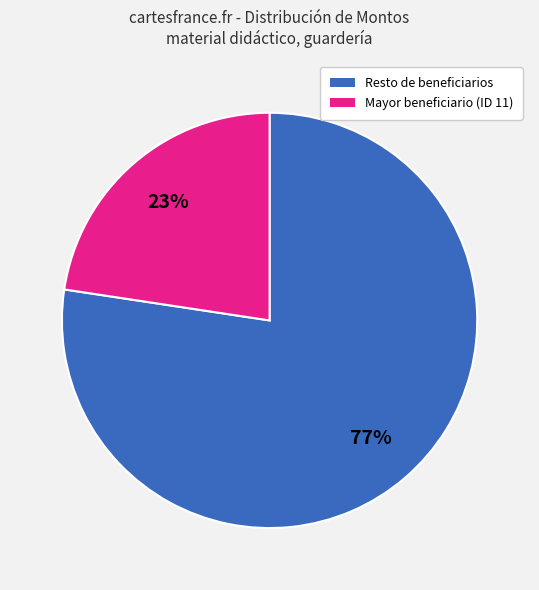

To the nearest percent, what is the average slice percentage?

50%